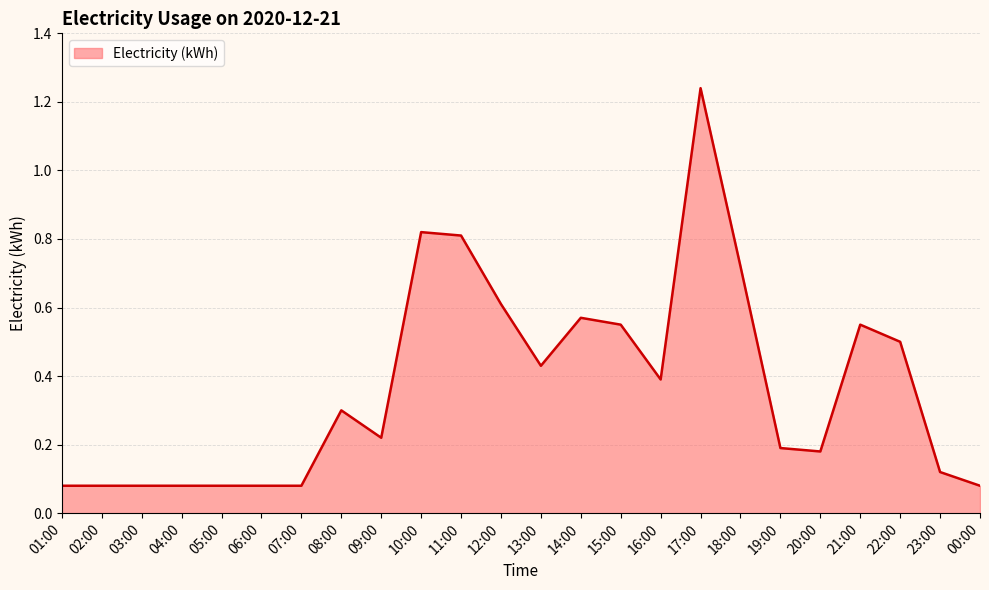

What is the sum of all values?

8.8